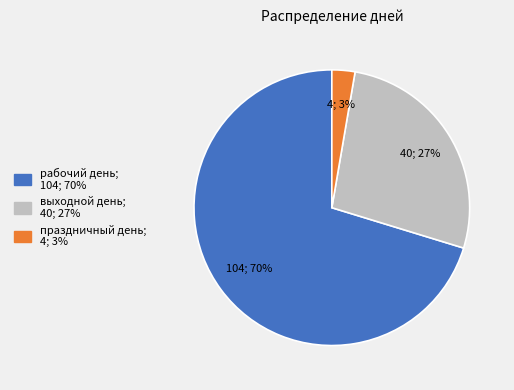

Which has a higher value, праздничный день or рабочий день?

рабочий день